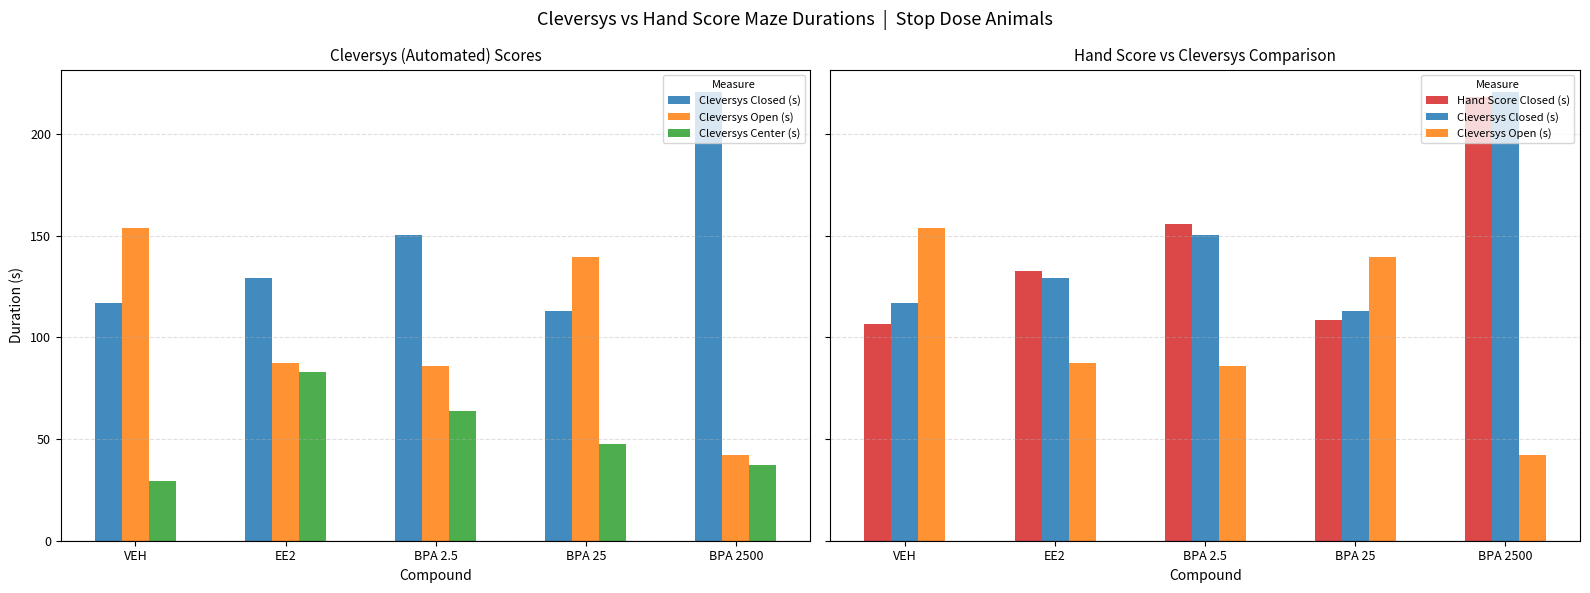

What is the difference between the highest and lowest values at EE2?

49.4